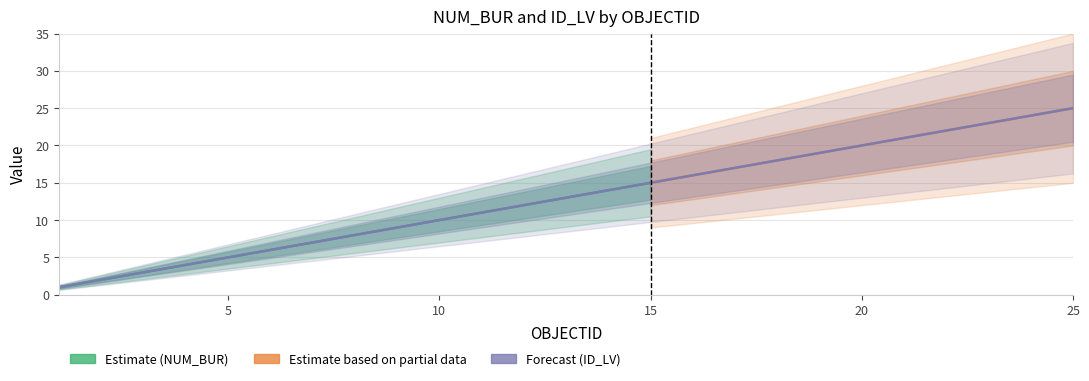

What is the sum of all values?

325